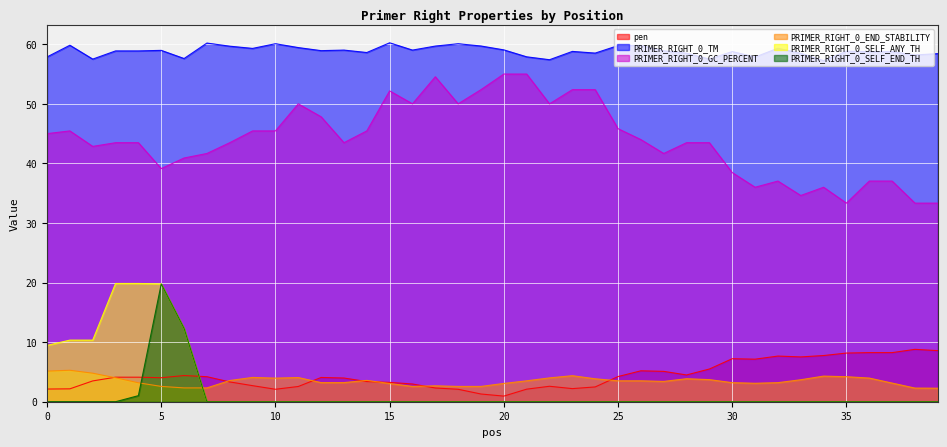

Is it true that pen equals 0.9 at 20?

True